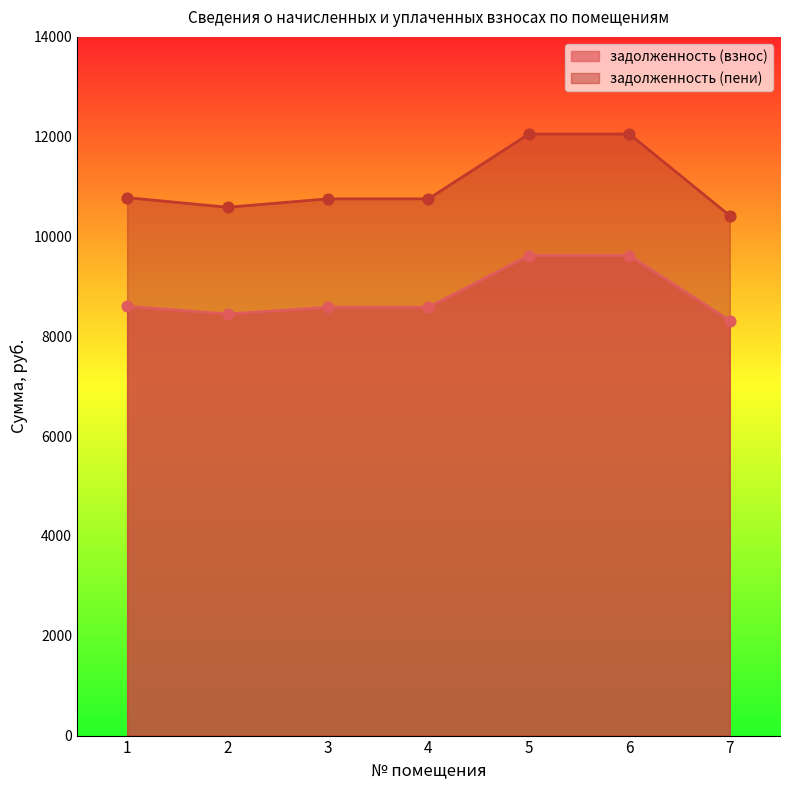

Which series has the largest Y range (max minus min)?

задолженность (взнос)